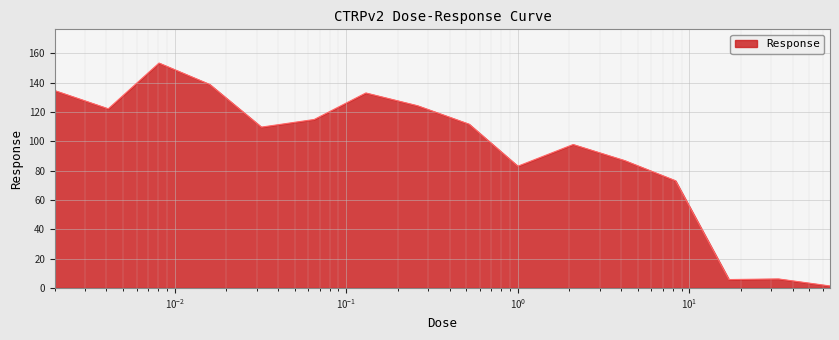

What is the maximum value shown in the chart?

153.4